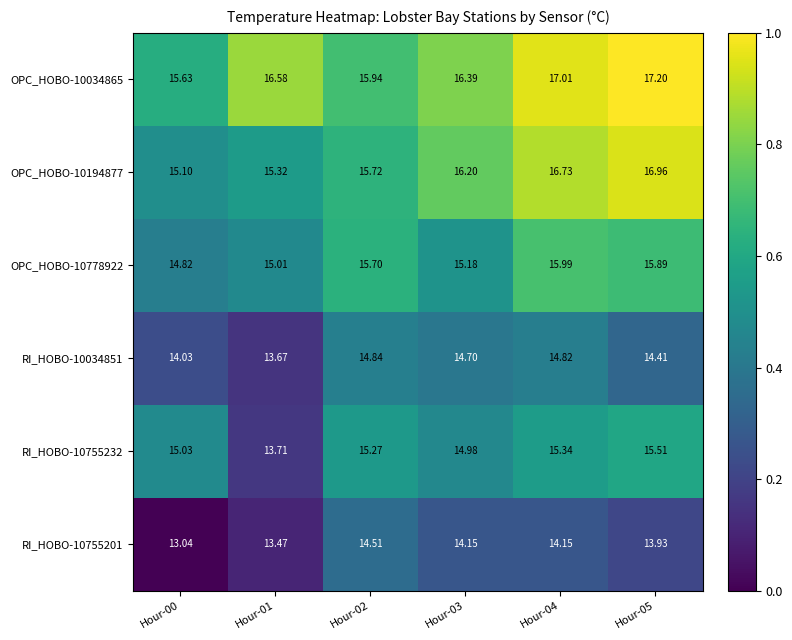

What is the spread (max minus min) of values at Hour-05?

3.3